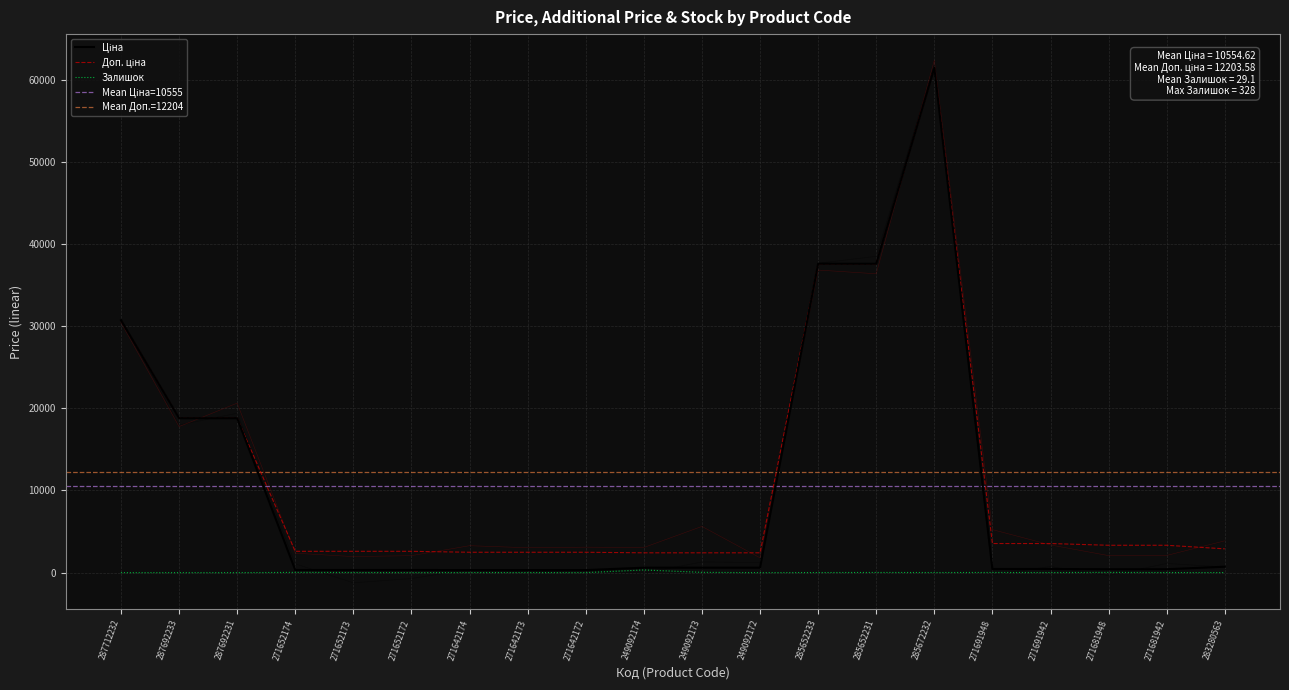

What is the difference between the Ціна values at 249092173 and 287712232?

30113.4